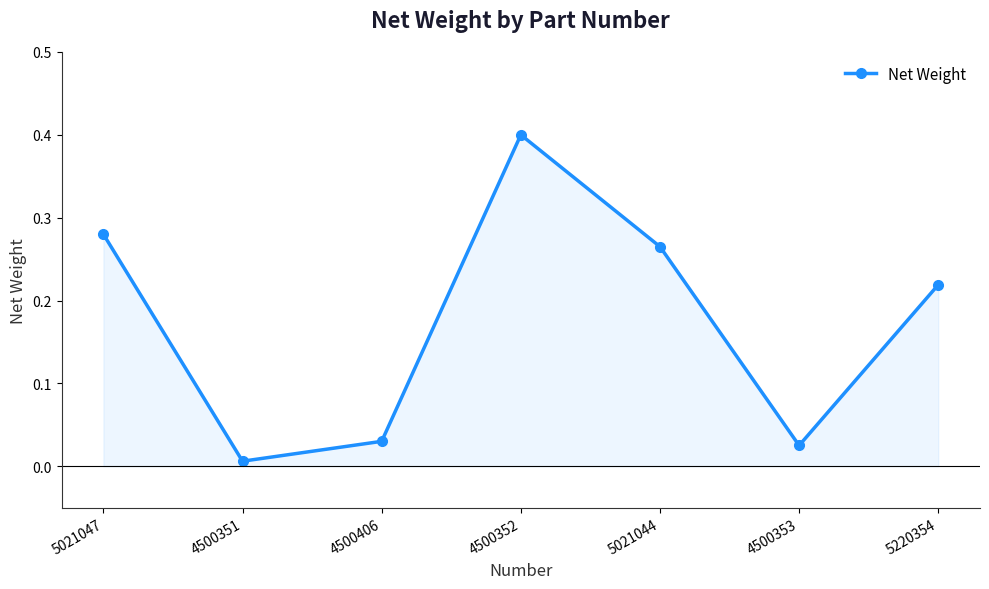

True or false: there are more than 1 points higher than both neighbors.

False